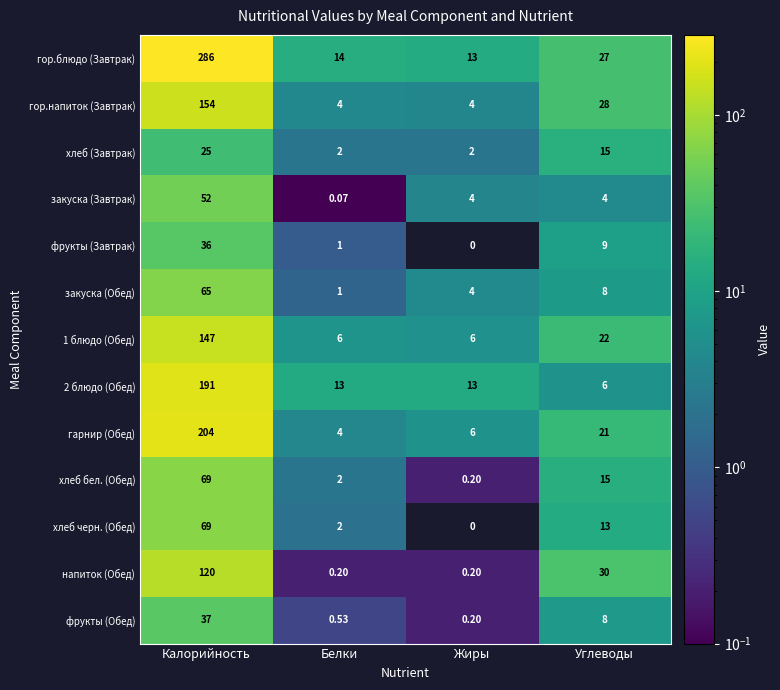

How many data points does each series have?

4